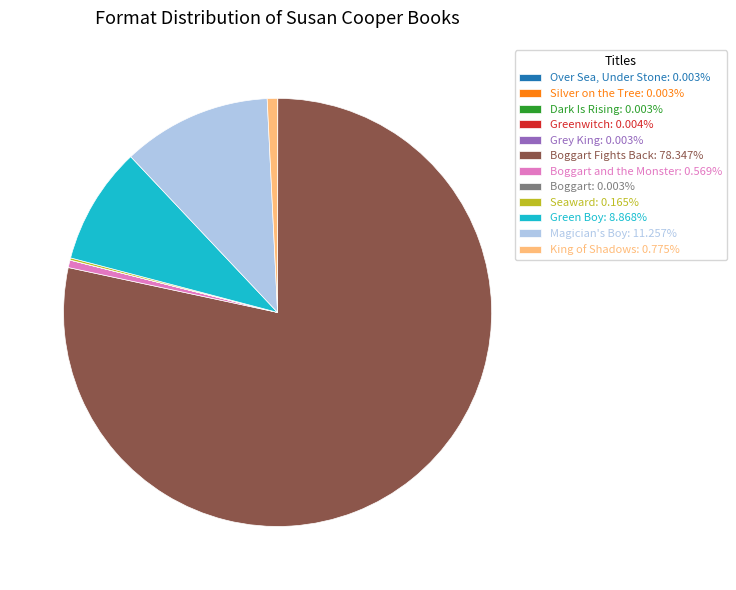

Does Magician's Boy: 11.257% account for over 50% of the chart?

No